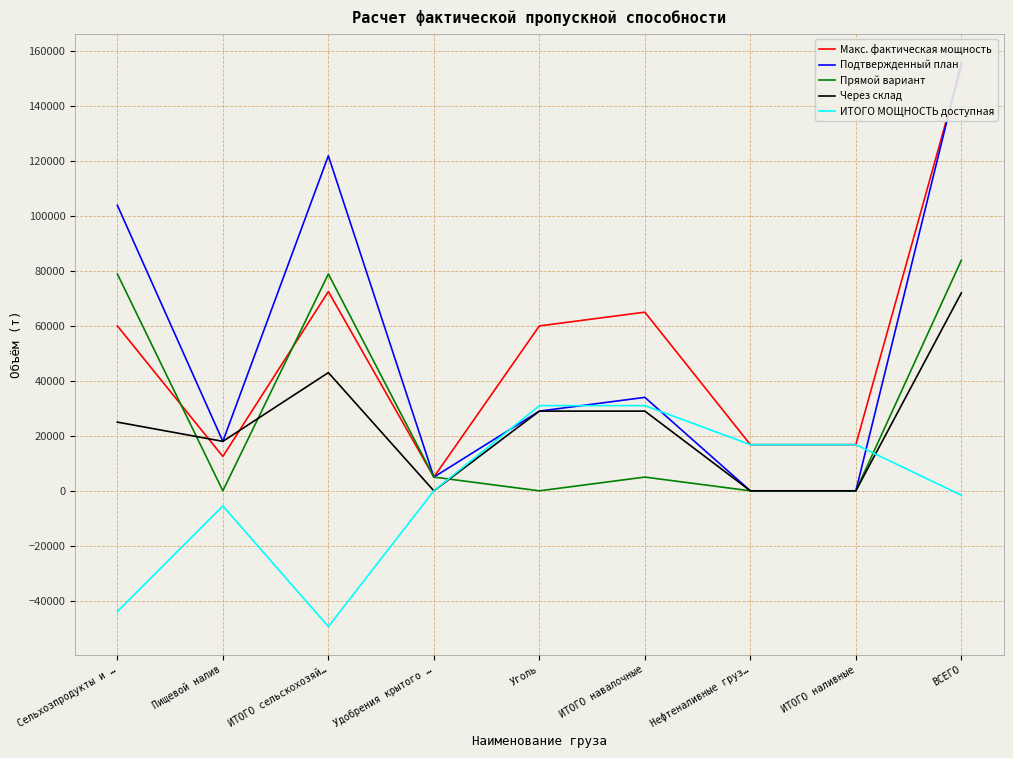

What is the difference between the highest and lowest values at ИТОГО сельскохозяй…?

171300